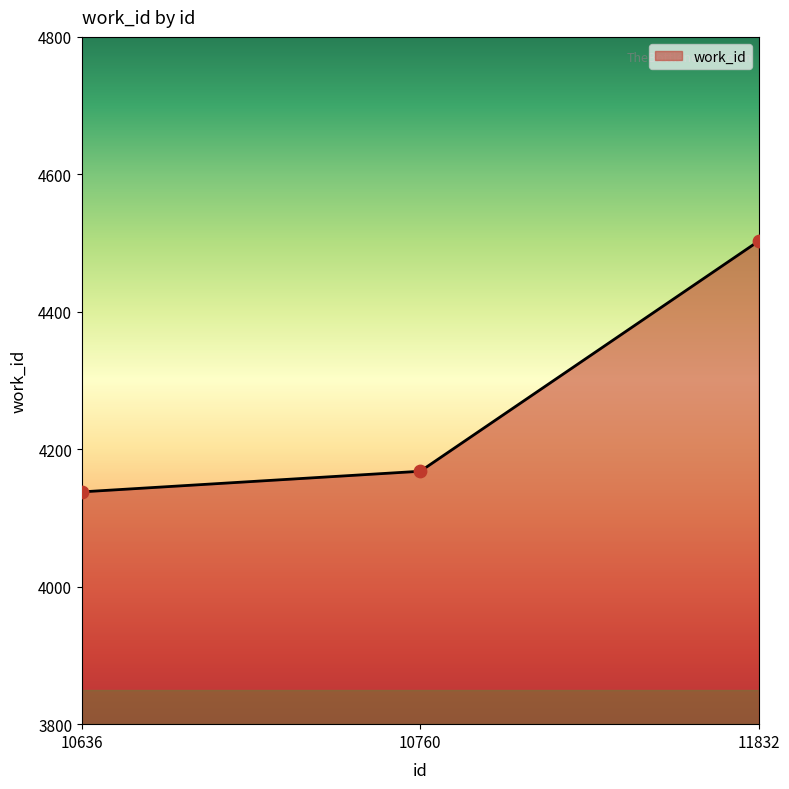

Between 10760 and 11832, which is larger?

11832